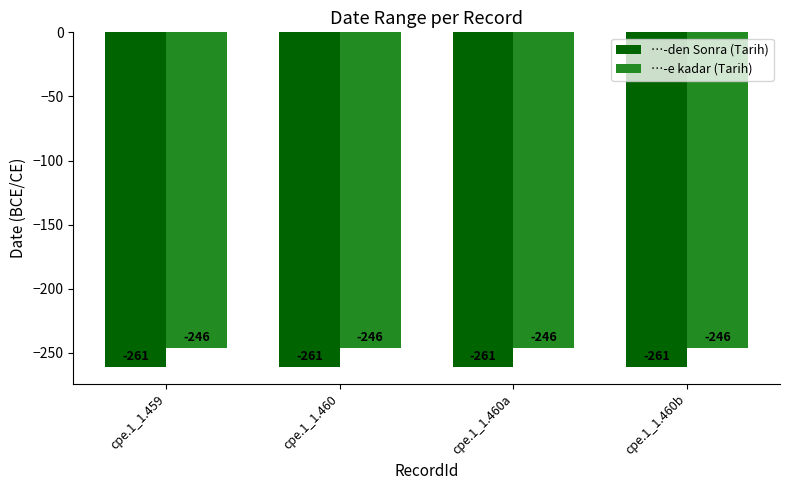

What is the difference between the highest and lowest values at cpe.1_1.460b?

15